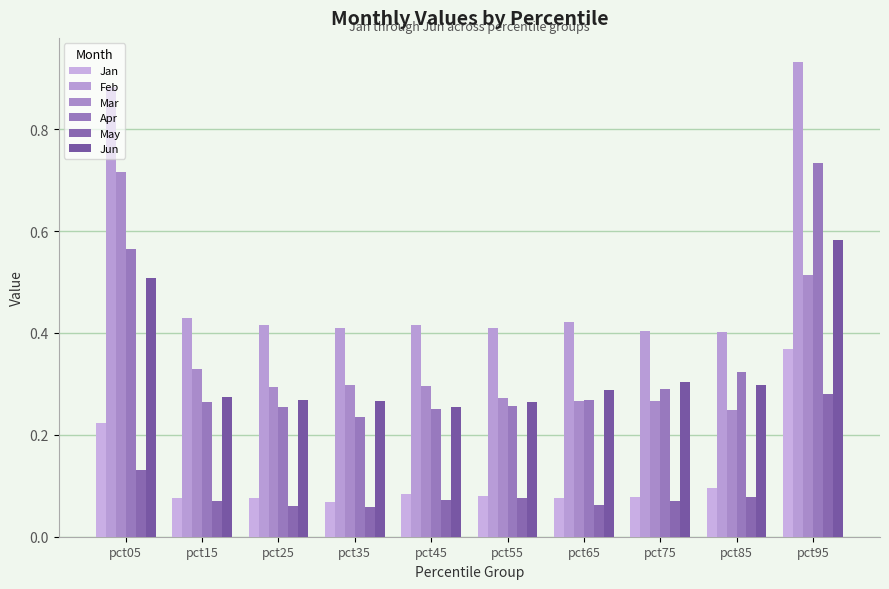

Which series has the largest total across all categories?

Feb